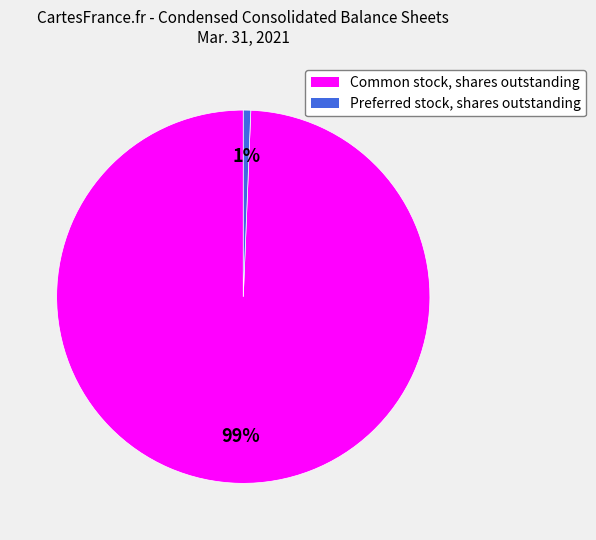

Count the number of slices in the pie.

2